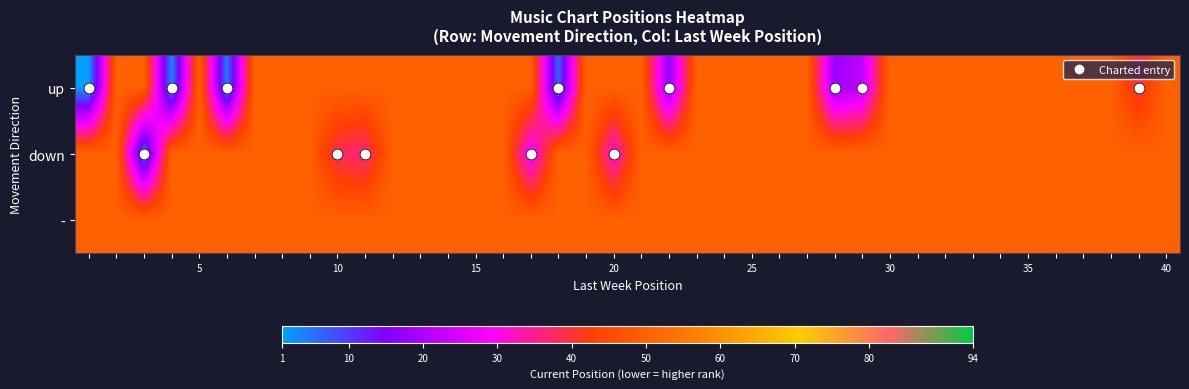

List the series in order of their overall mean, highest first.

-, down, up